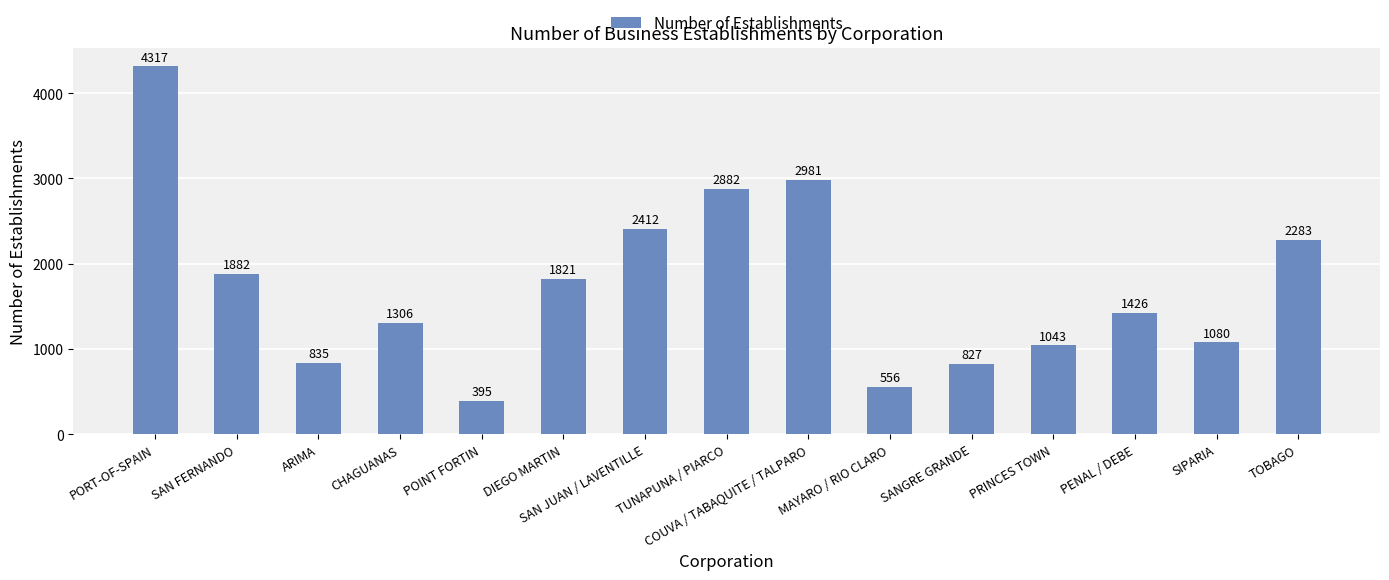

What is the maximum value shown in the chart?

4317